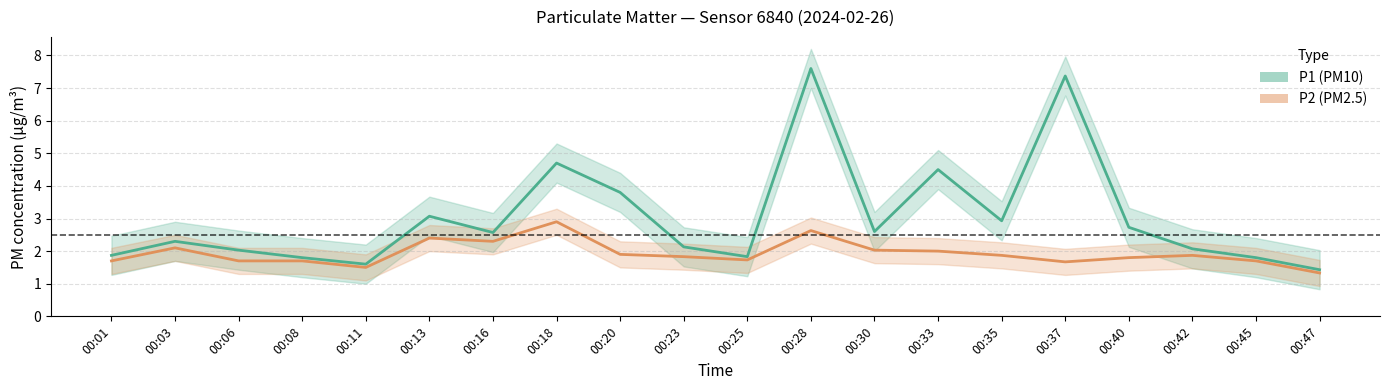

What is the value of the P1 (PM10) point at the 4th from the left?

1.8